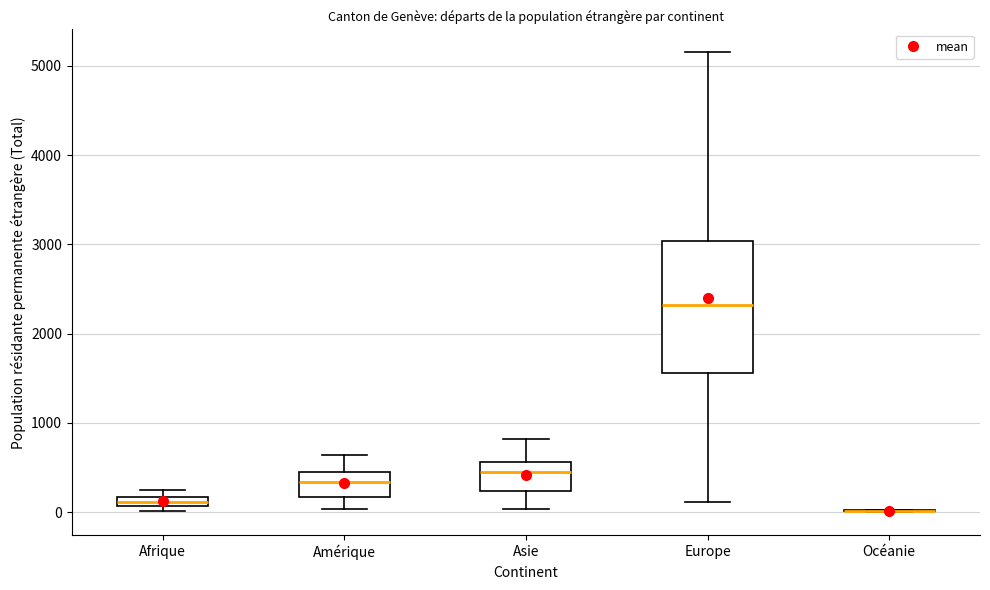

Where does the median line of the box for Amérique sit on the y-axis? The values are not printed on the chart, so give them approximately, as read against the axis.

300